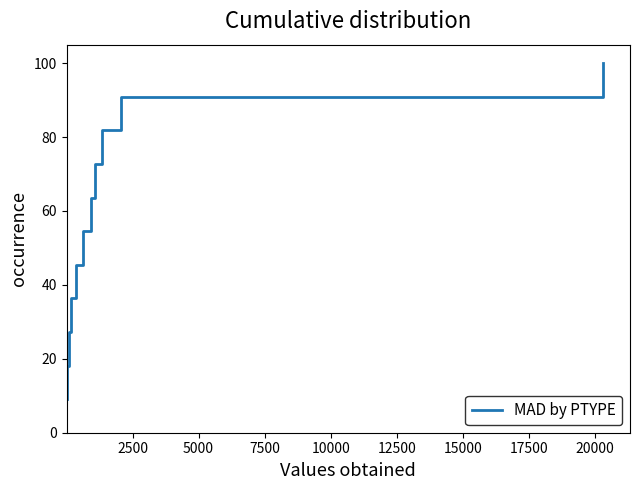

Does the chart display data point markers on the line(s)?

No